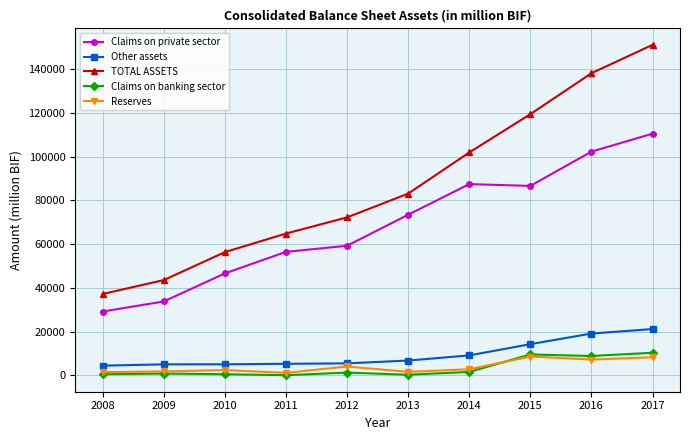

What is the value of the Claims on private sector point at the 2nd from the left?

33755.4